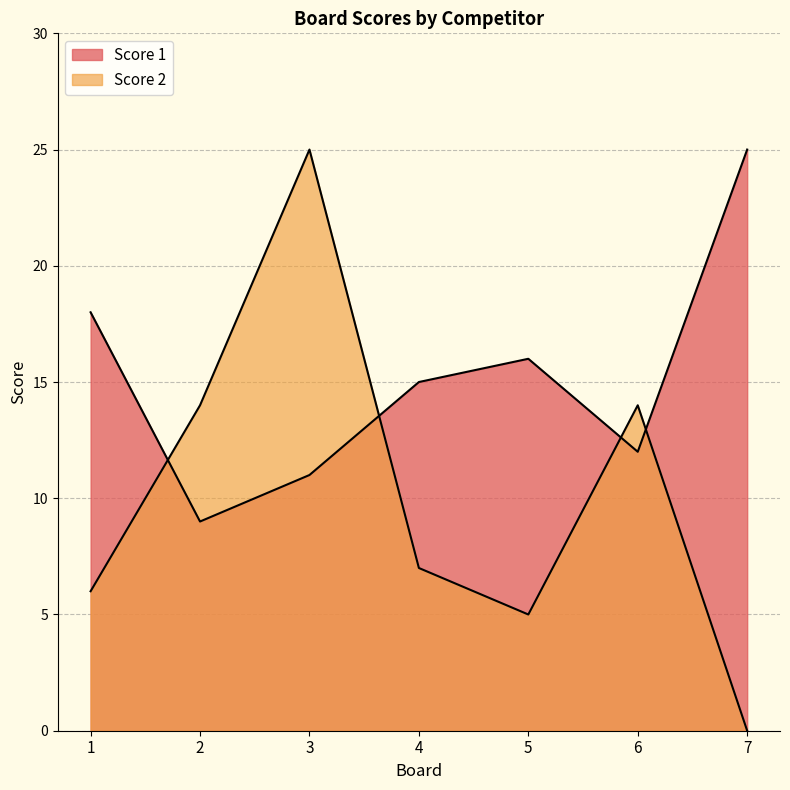

True or false: Score 1 has a value of 12 at 6.

True